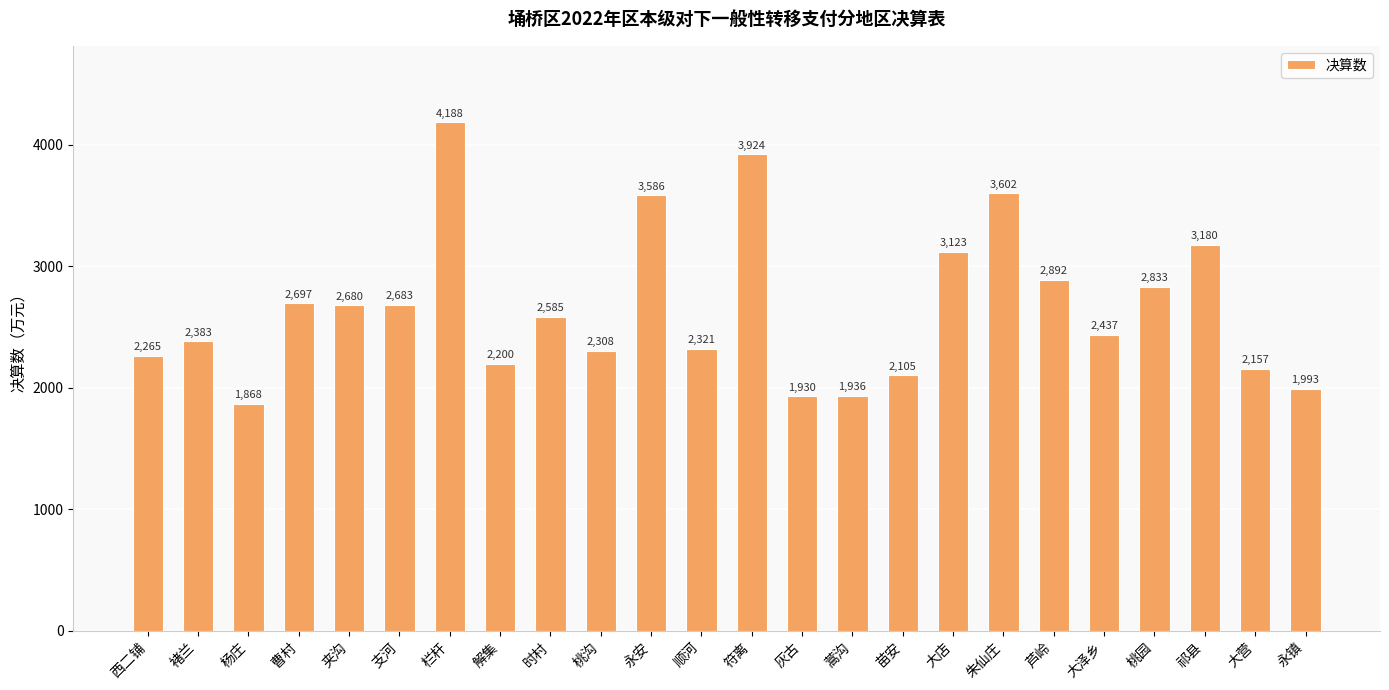

Between 苗安 and 永安, which is larger?

永安